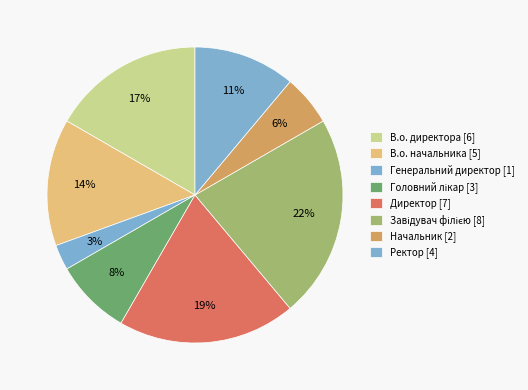

Between Начальник and Головний лікар, which is larger?

Головний лікар